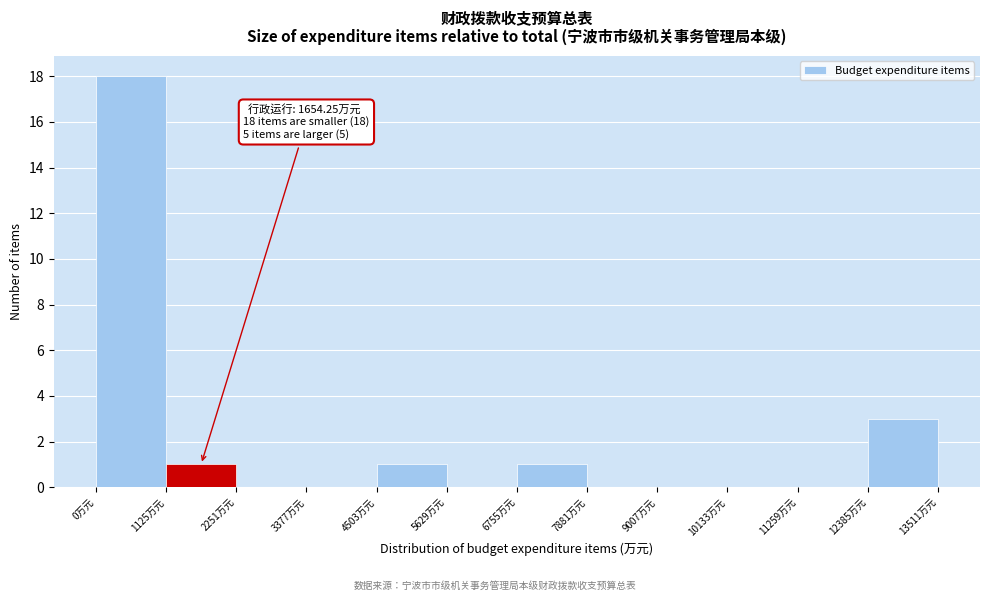

Over which range of the x-axis is the bar tallest?

0 to 1200